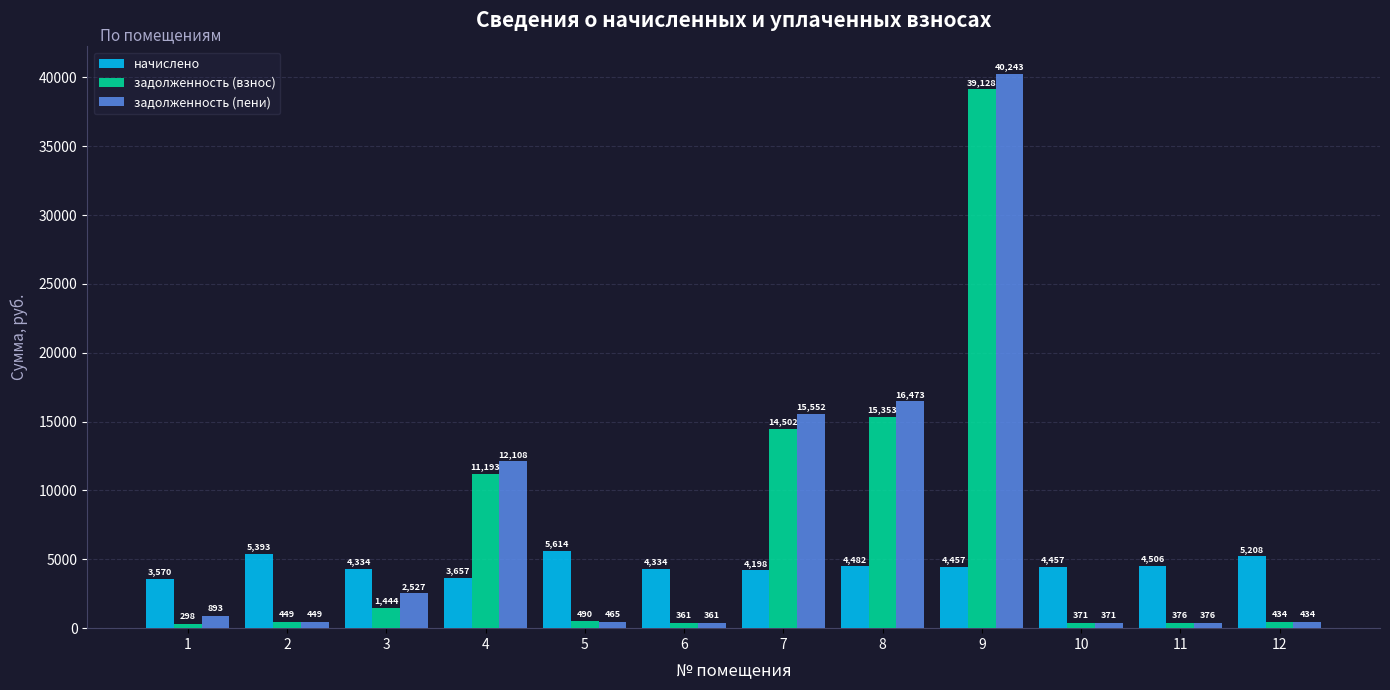

What is the sum of the задолженность (взнос) values at 11 and 1?

673.1